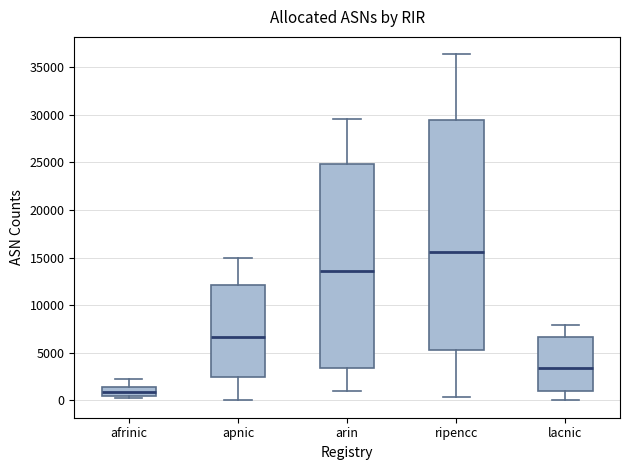

Where does the median line of the box for afrinic sit on the y-axis? The values are not printed on the chart, so give them approximately, as read against the axis.

1000